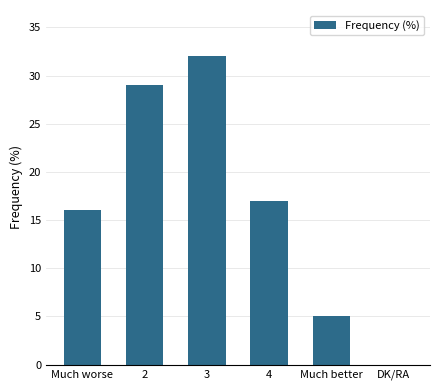

Which category has the highest value across all series?

3